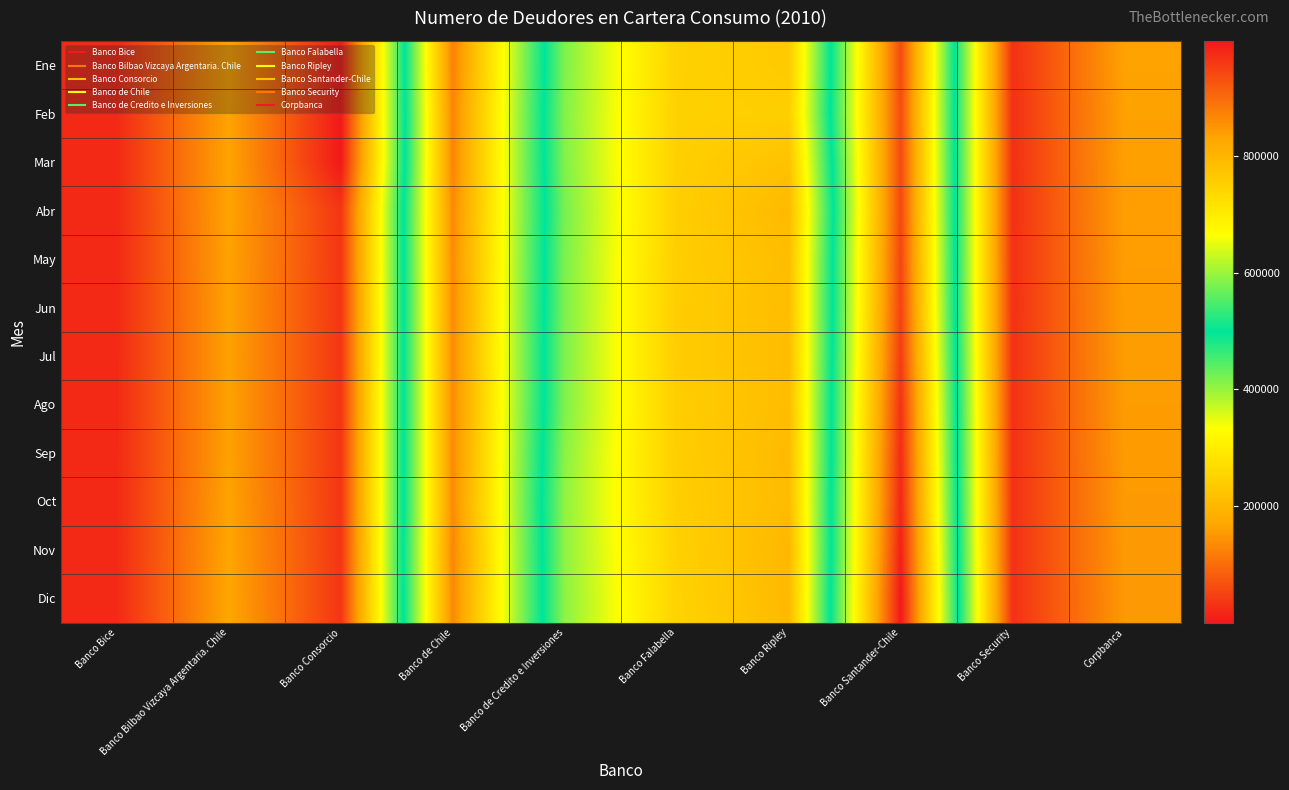

Reading right to left, transcribe all the data shown in this chart.

Ene: Corpbanca=163622	Banco Security=27688	Banco Santander-Chile=937900	Banco Ripley=235207	Banco Falabella=248575	Banco de Credito e Inversiones=415589	Banco de Chile=873882	Banco Consorcio=25	Banco Bilbao Vizcaya Argentaria. Chile=166300	Banco Bice=19696
Feb: Corpbanca=161879	Banco Security=27457	Banco Santander-Chile=936310	Banco Ripley=242149	Banco Falabella=247078	Banco de Credito e Inversiones=413441	Banco de Chile=867964	Banco Consorcio=23	Banco Bilbao Vizcaya Argentaria. Chile=165357	Banco Bice=19578
Mar: Corpbanca=160170	Banco Security=28009	Banco Santander-Chile=938810	Banco Ripley=220602	Banco Falabella=245092	Banco de Credito e Inversiones=414476	Banco de Chile=868822	Banco Consorcio=21	Banco Bilbao Vizcaya Argentaria. Chile=165471	Banco Bice=19888
Abr: Corpbanca=158784	Banco Security=28099	Banco Santander-Chile=940427	Banco Ripley=205191	Banco Falabella=243531	Banco de Credito e Inversiones=420504	Banco de Chile=863799	Banco Consorcio=34411	Banco Bilbao Vizcaya Argentaria. Chile=164307	Banco Bice=19807
May: Corpbanca=157856	Banco Security=28386	Banco Santander-Chile=944043	Banco Ripley=212118	Banco Falabella=242082	Banco de Credito e Inversiones=417822	Banco de Chile=862124	Banco Consorcio=34337	Banco Bilbao Vizcaya Argentaria. Chile=163529	Banco Bice=19832
Jun: Corpbanca=157215	Banco Security=28279	Banco Santander-Chile=947151	Banco Ripley=211284	Banco Falabella=240637	Banco de Credito e Inversiones=417171	Banco de Chile=860571	Banco Consorcio=34152	Banco Bilbao Vizcaya Argentaria. Chile=162657	Banco Bice=19915
Jul: Corpbanca=156772	Banco Security=28536	Banco Santander-Chile=955093	Banco Ripley=210153	Banco Falabella=240403	Banco de Credito e Inversiones=416056	Banco de Chile=860552	Banco Consorcio=34038	Banco Bilbao Vizcaya Argentaria. Chile=162131	Banco Bice=20047
Ago: Corpbanca=155827	Banco Security=28920	Banco Santander-Chile=966915	Banco Ripley=210702	Banco Falabella=240965	Banco de Credito e Inversiones=415750	Banco de Chile=861775	Banco Consorcio=33955	Banco Bilbao Vizcaya Argentaria. Chile=162465	Banco Bice=20282
Sep: Corpbanca=155317	Banco Security=28676	Banco Santander-Chile=974259	Banco Ripley=206244	Banco Falabella=241513	Banco de Credito e Inversiones=408548	Banco de Chile=862235	Banco Consorcio=33906	Banco Bilbao Vizcaya Argentaria. Chile=162247	Banco Bice=20331
Oct: Corpbanca=153569	Banco Security=28815	Banco Santander-Chile=979340	Banco Ripley=207888	Banco Falabella=243135	Banco de Credito e Inversiones=404598	Banco de Chile=862319	Banco Consorcio=34012	Banco Bilbao Vizcaya Argentaria. Chile=164348	Banco Bice=20510
Nov: Corpbanca=152765	Banco Security=29000	Banco Santander-Chile=987956	Banco Ripley=200672	Banco Falabella=247567	Banco de Credito e Inversiones=405874	Banco de Chile=867460	Banco Consorcio=34160	Banco Bilbao Vizcaya Argentaria. Chile=167102	Banco Bice=20684
Dic: Corpbanca=151998	Banco Security=29130	Banco Santander-Chile=997139	Banco Ripley=203841	Banco Falabella=251972	Banco de Credito e Inversiones=406869	Banco de Chile=865060	Banco Consorcio=34154	Banco Bilbao Vizcaya Argentaria. Chile=168056	Banco Bice=20520